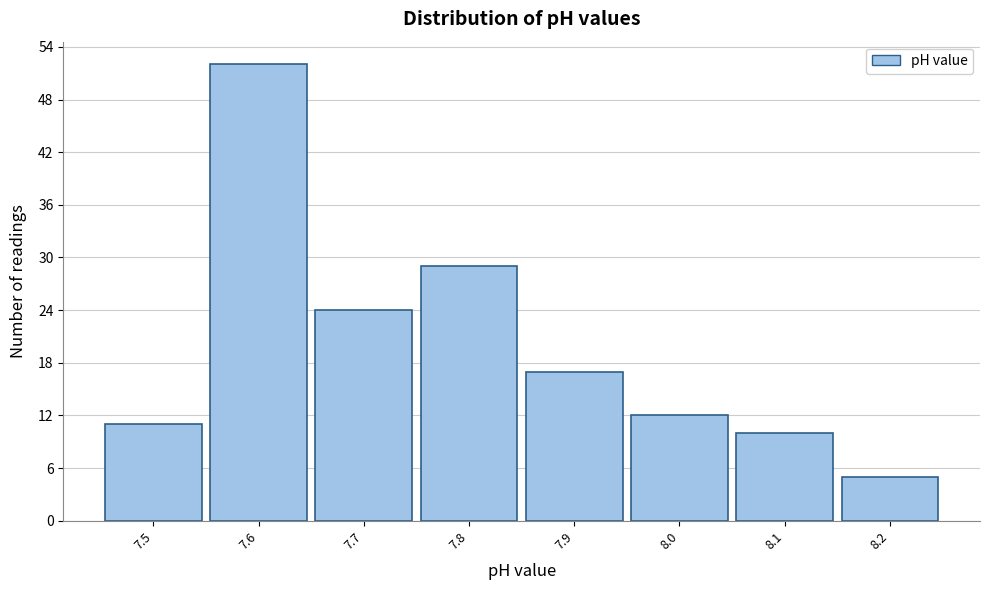

Over which range of the x-axis is the bar tallest?

7.55 to 7.65